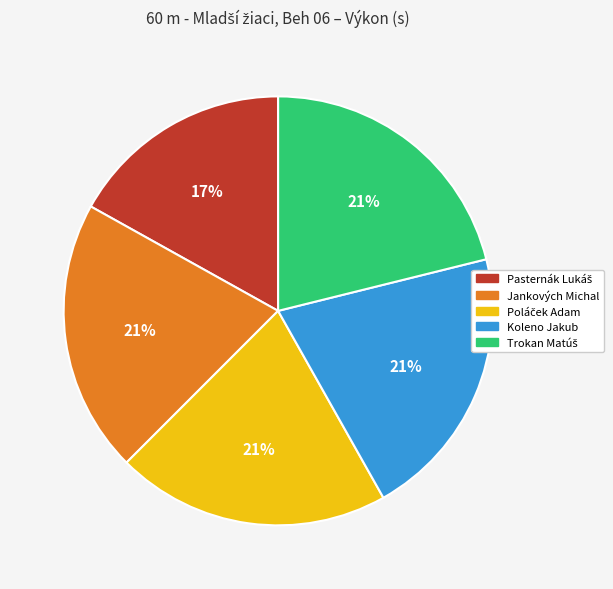

The Koleno Jakub slice represents 21% of the pie. True or false?

True